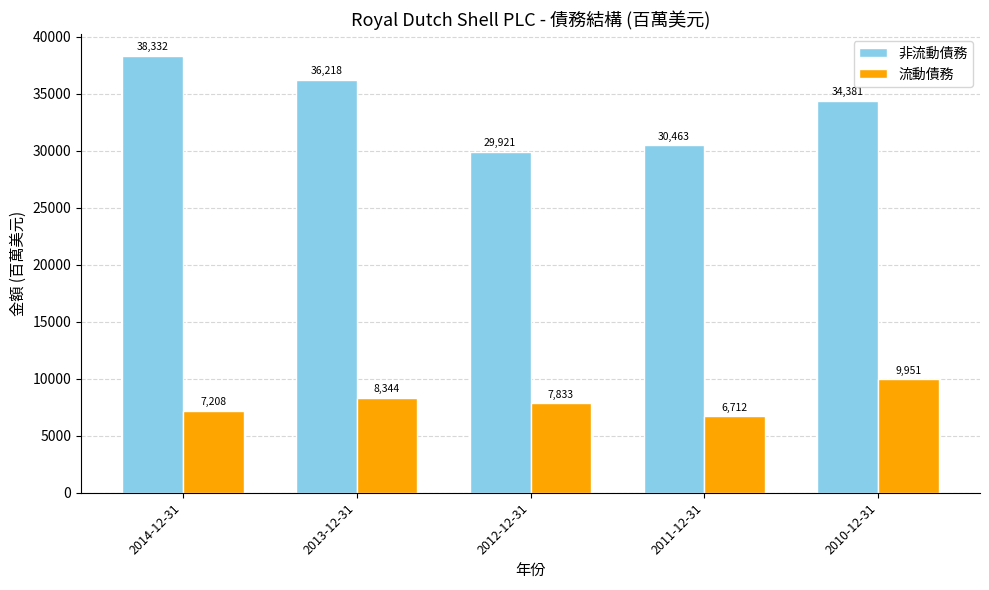

Count the 流動債務 values in the range 7208 to 8344.

3